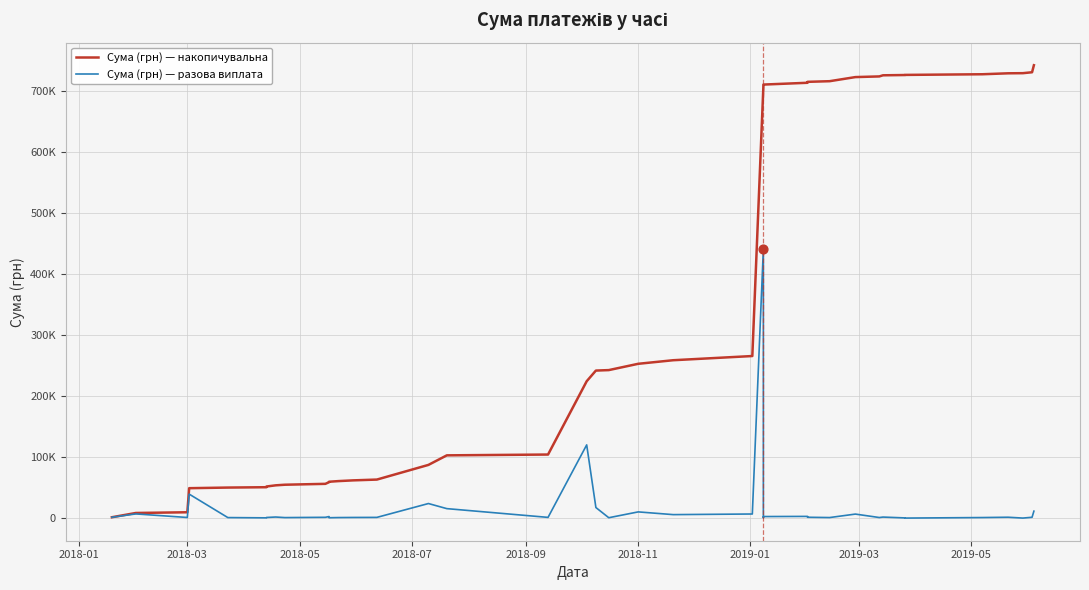

At how many categories does at least one series exceed 438602?

16